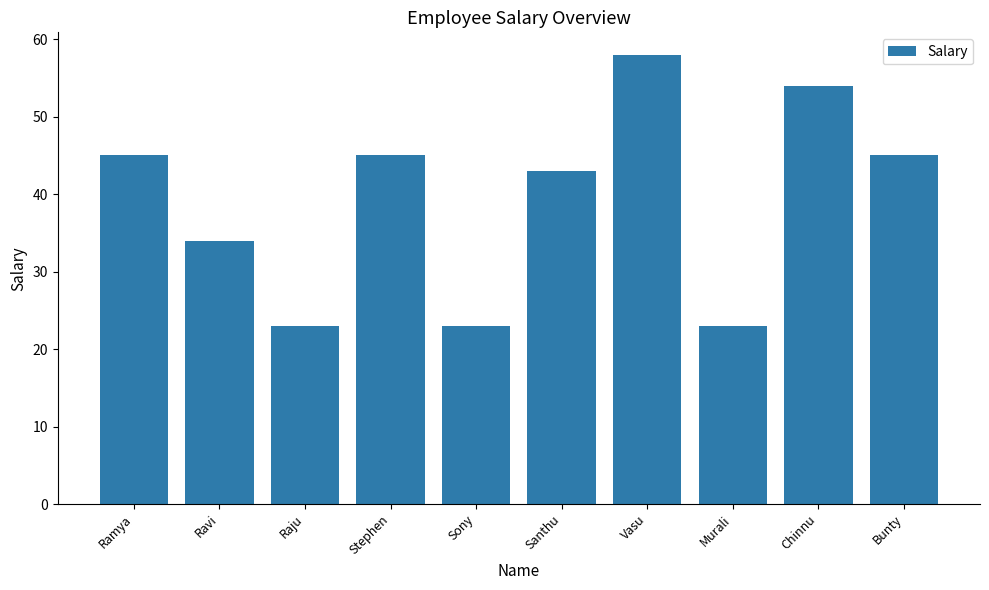

The chart shows a value of 45 at Stephen. True or false?

True